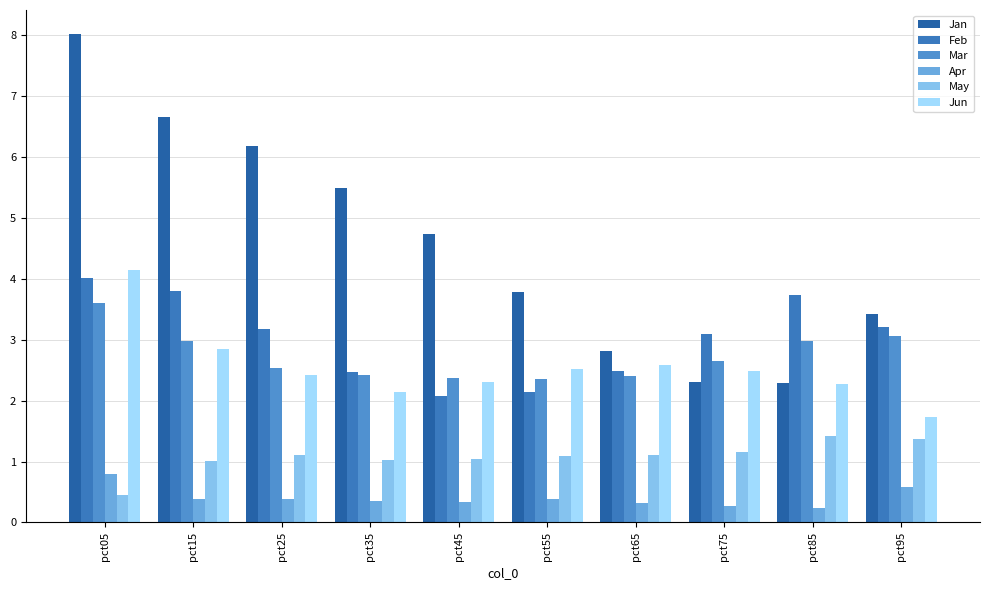

How many categories are shown in the chart?

10